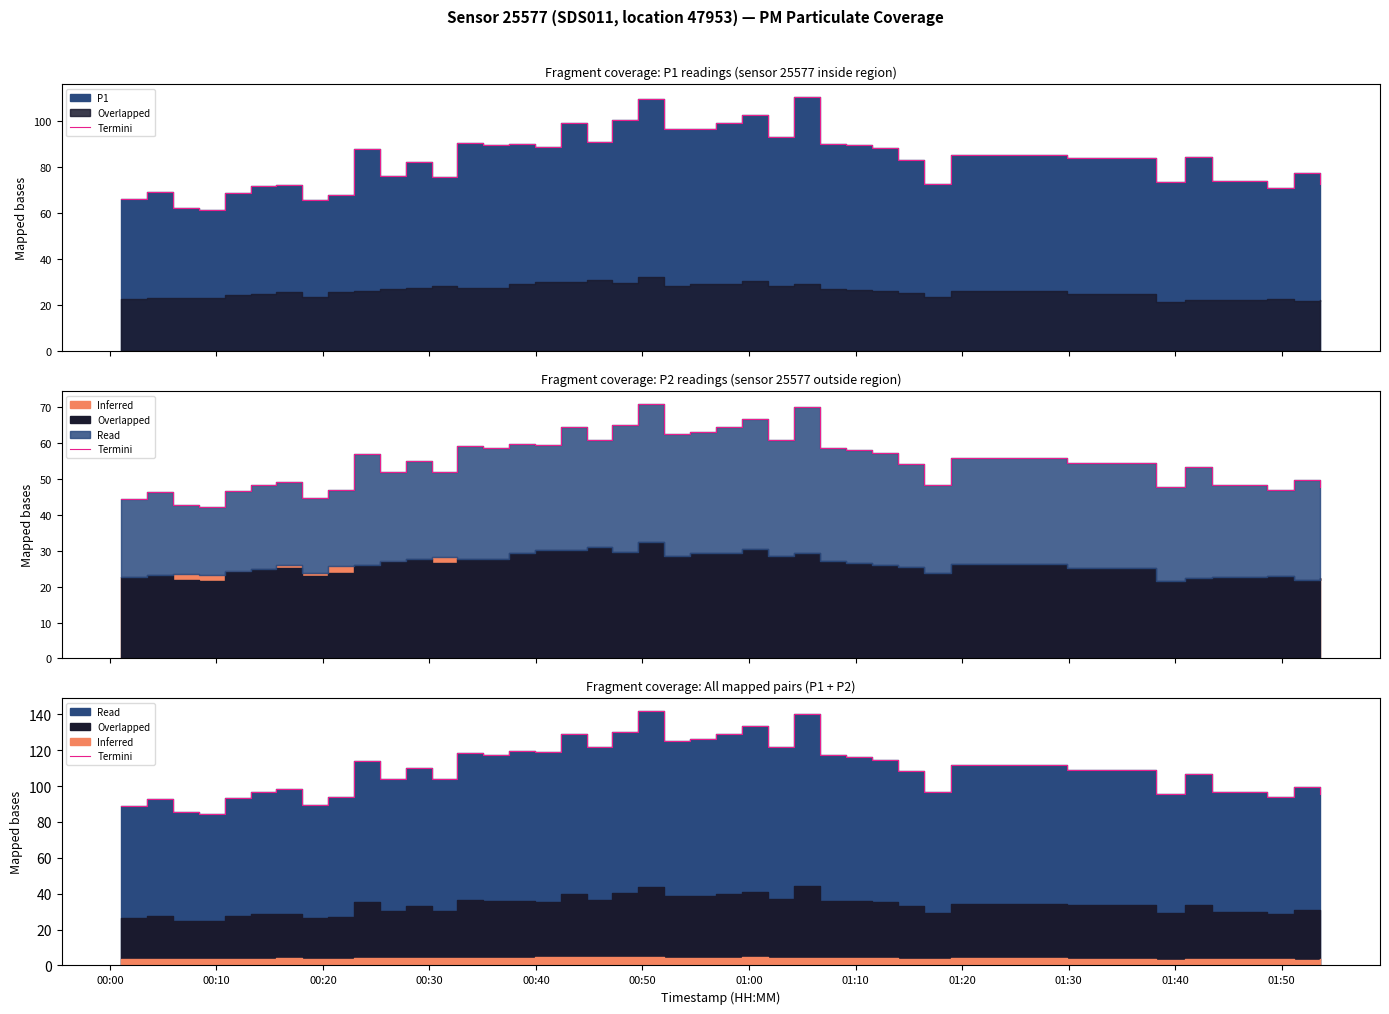

What is the minimum value shown in the chart?

84.5